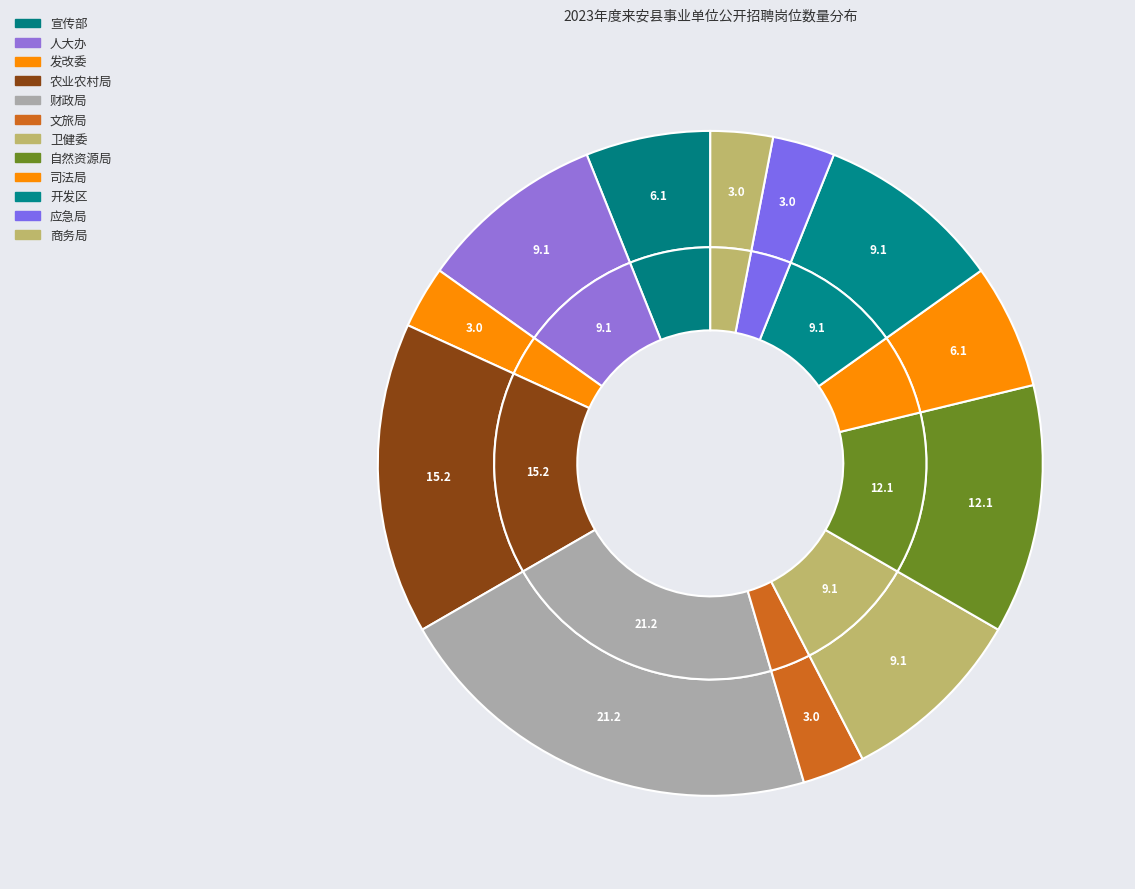

How much of the chart is everything except 来安县应急管理局?

97.0%